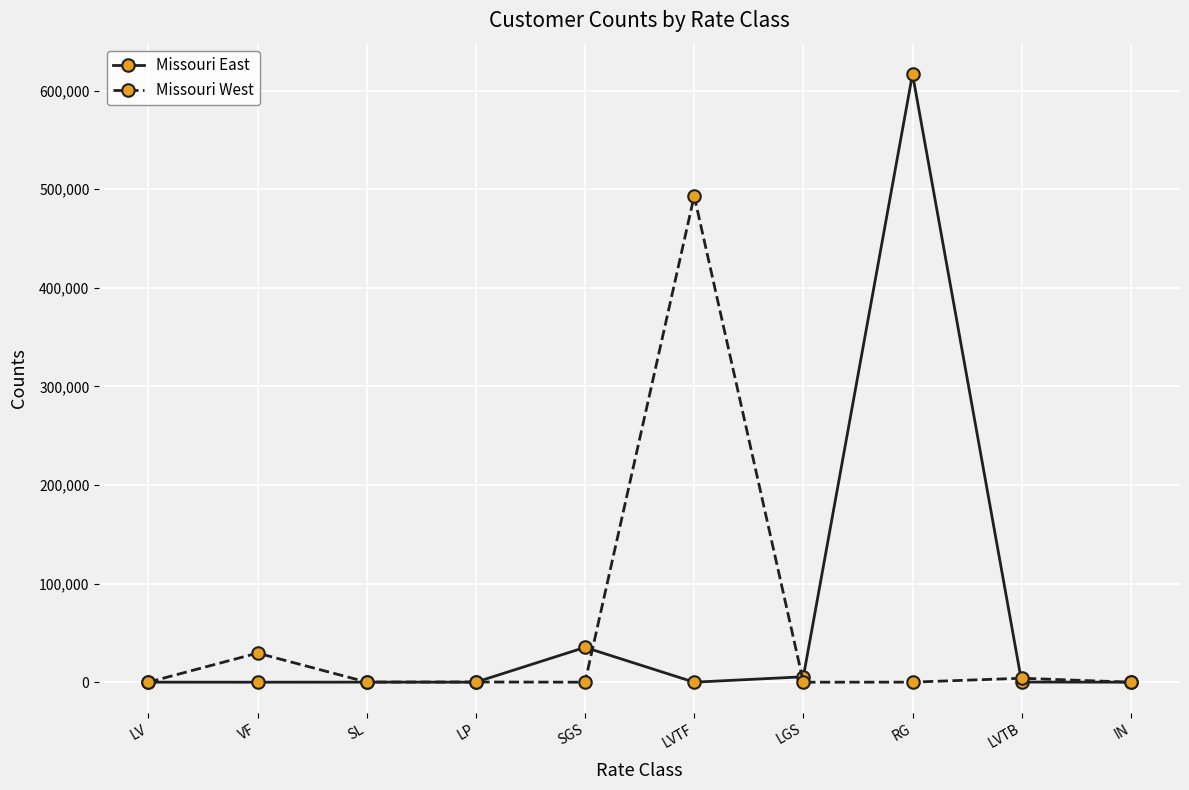

Which series changed the most between LV and RG?

Missouri East